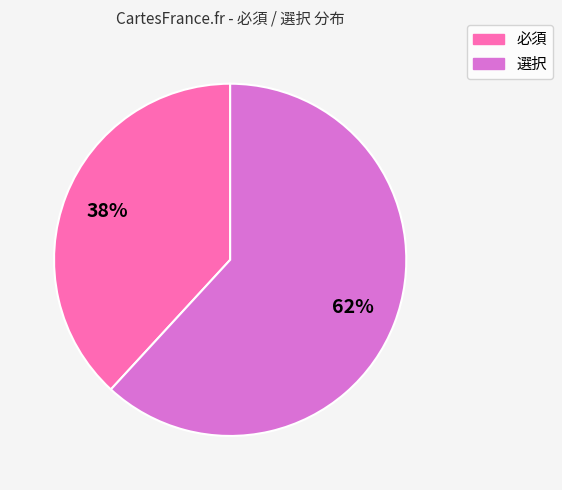

True or false: 必須 accounts for 38% of the total.

True